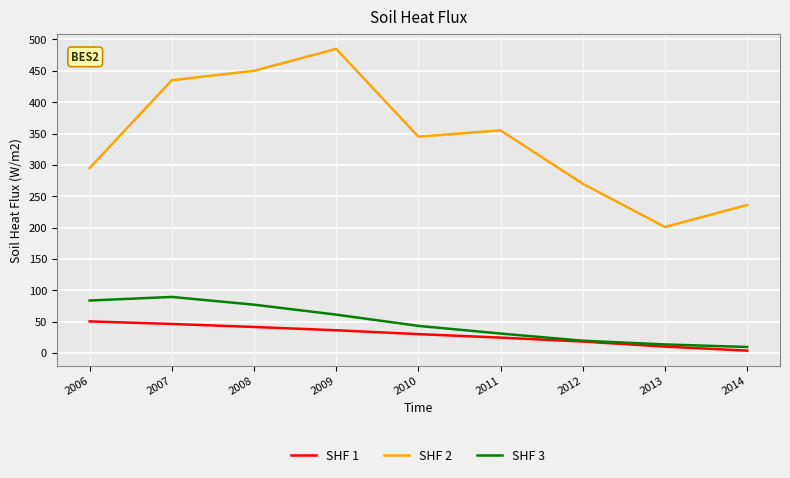

True or false: SHF 2 and SHF 3 intersect in this chart.

False